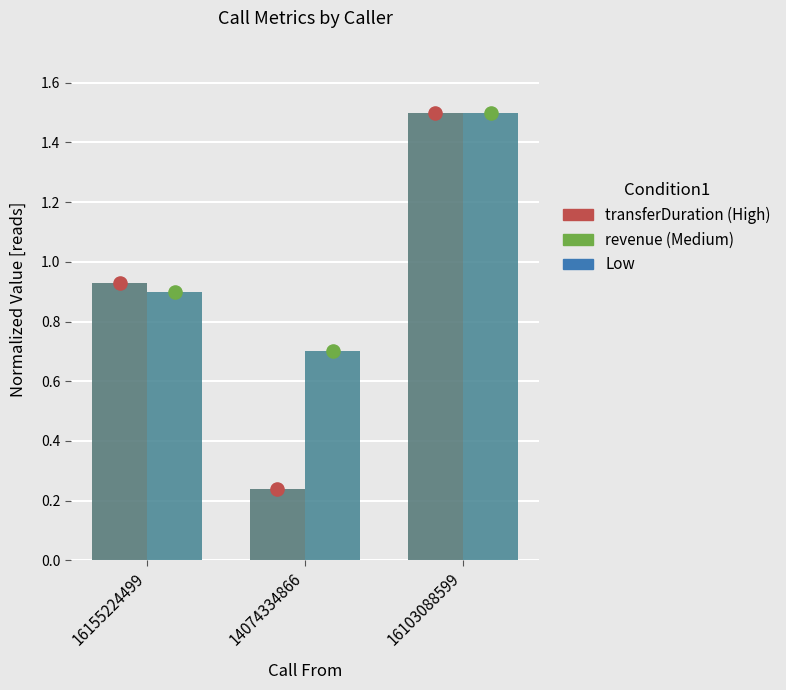

At how many categories does at least one series exceed 0?

3